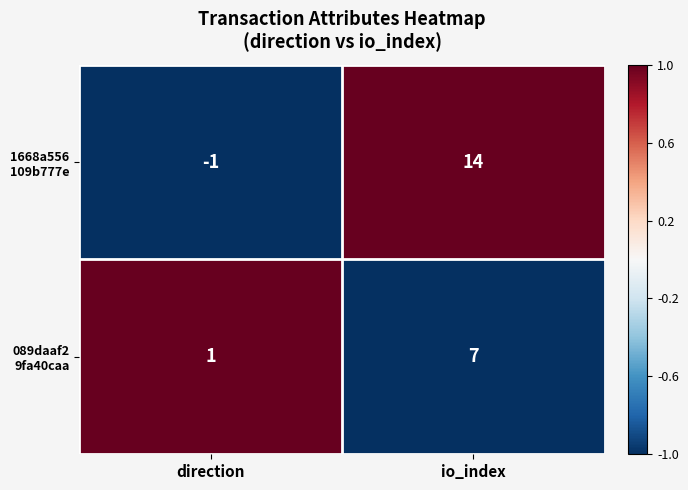

Count the number of data series in this chart.

2